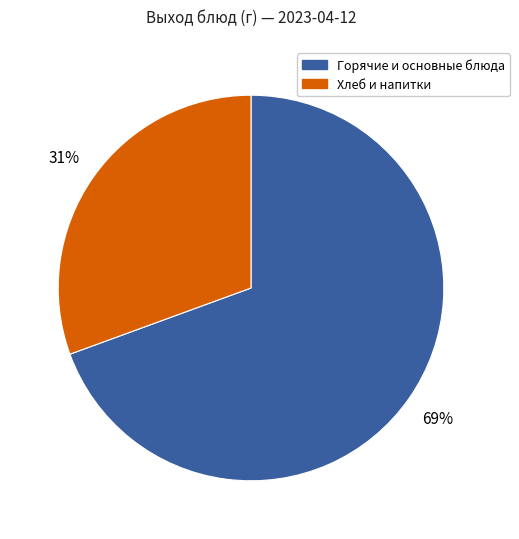

Is there any slice that represents more than half of the pie?

Yes